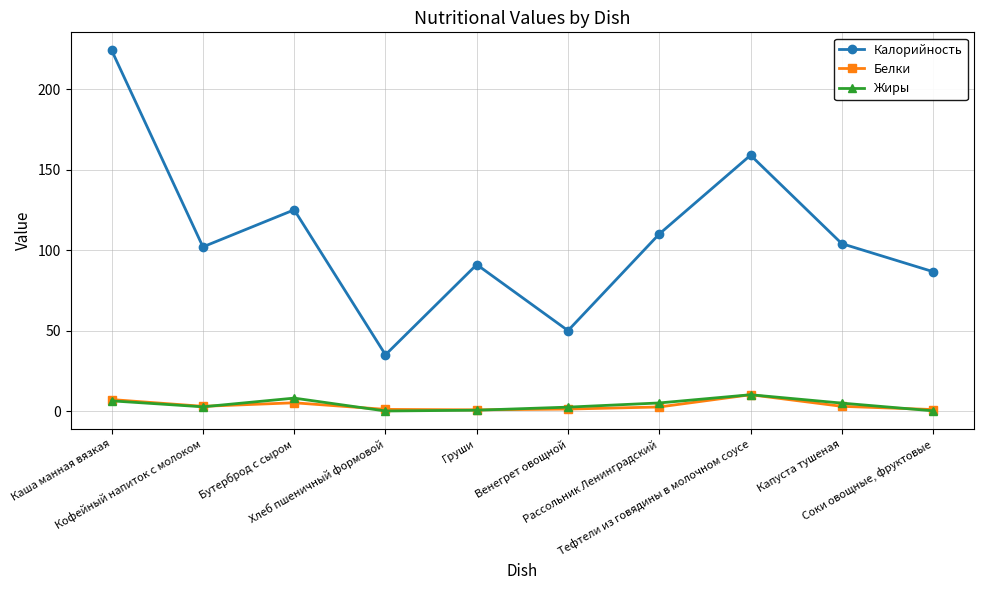

How many interior local peaks does the Калорийность series have?

3